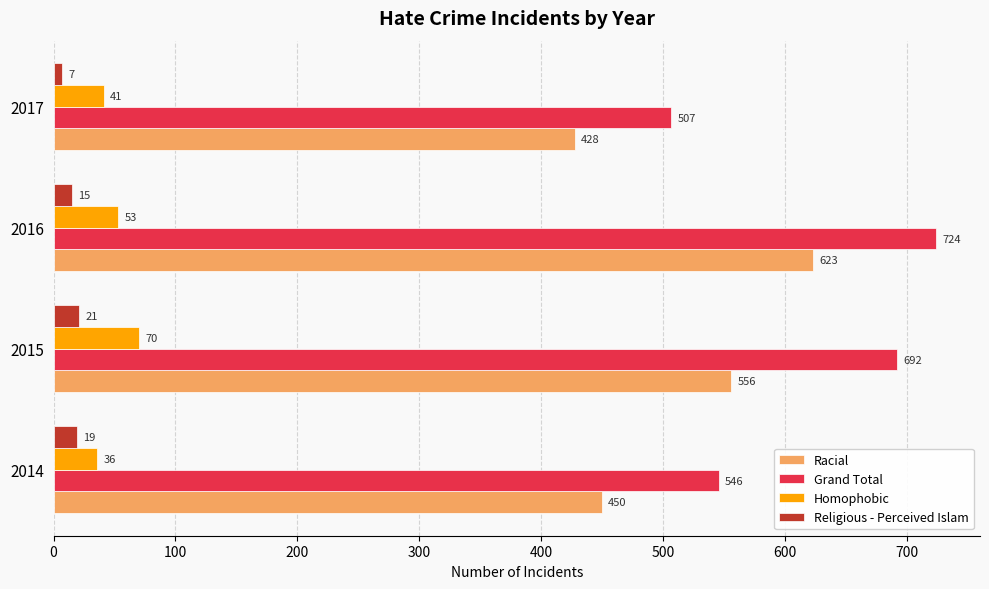

How many values in the Homophobic series are below 53?

2